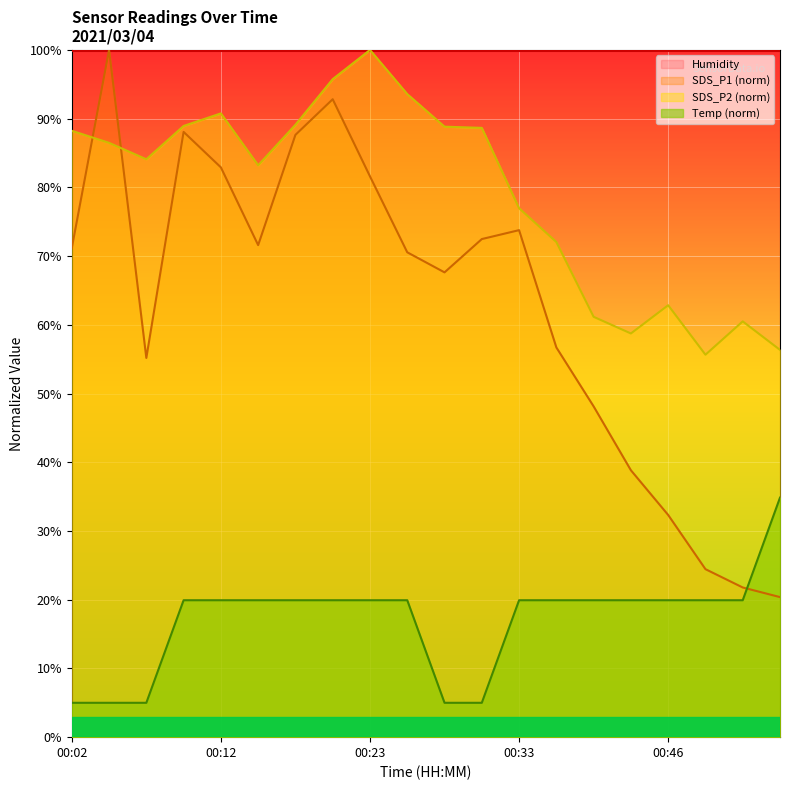

True or false: SDS_P2 has more than 1 interior local peaks.

True